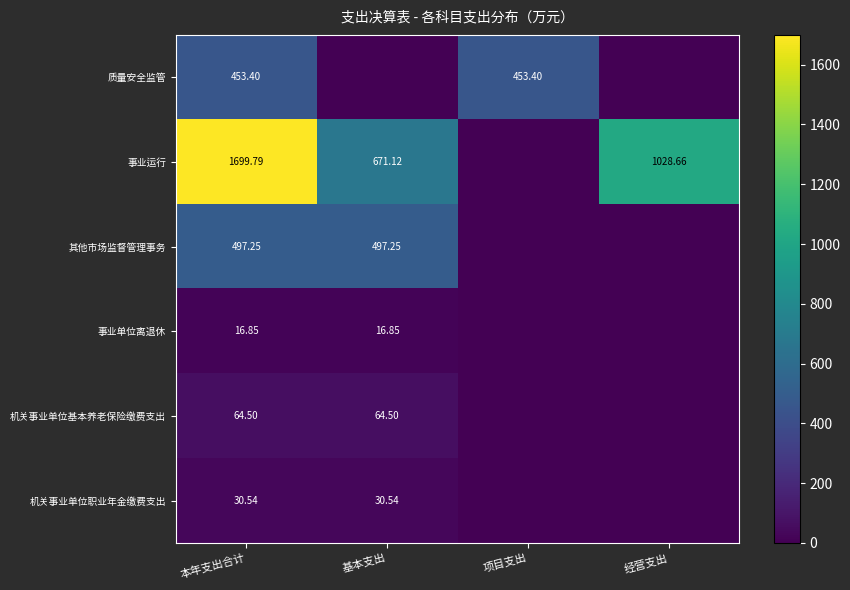

Is the value of 事业单位离退休 at 基本支出 greater than the value of 其他市场监督管理事务 at 本年支出合计?

No